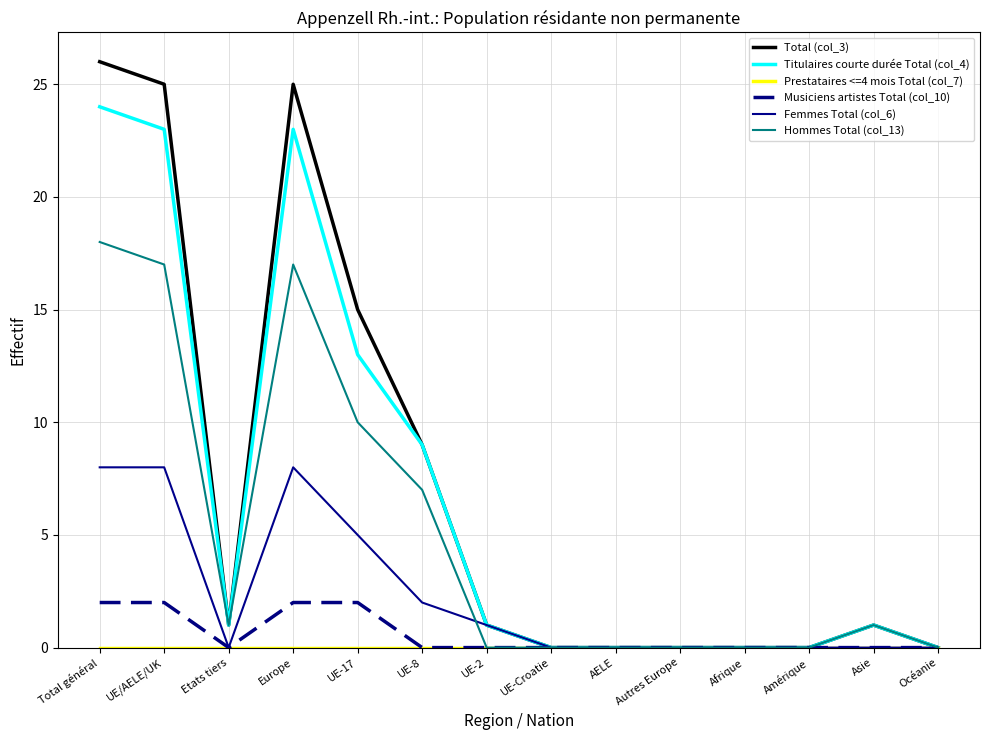

What position from the left is Amérique?

12